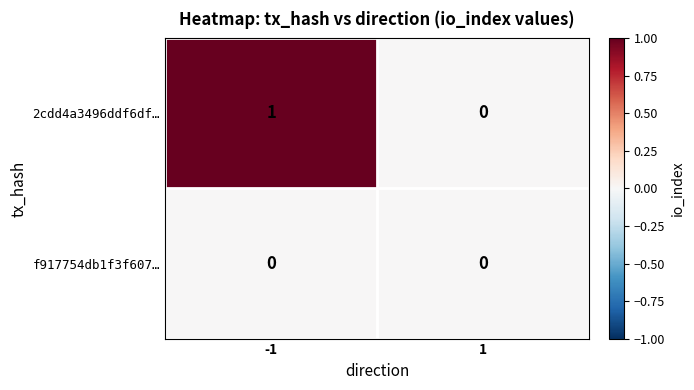

List the series in order of their peak value, lowest first.

f917754db1f3f607…, 2cdd4a3496ddf6df…